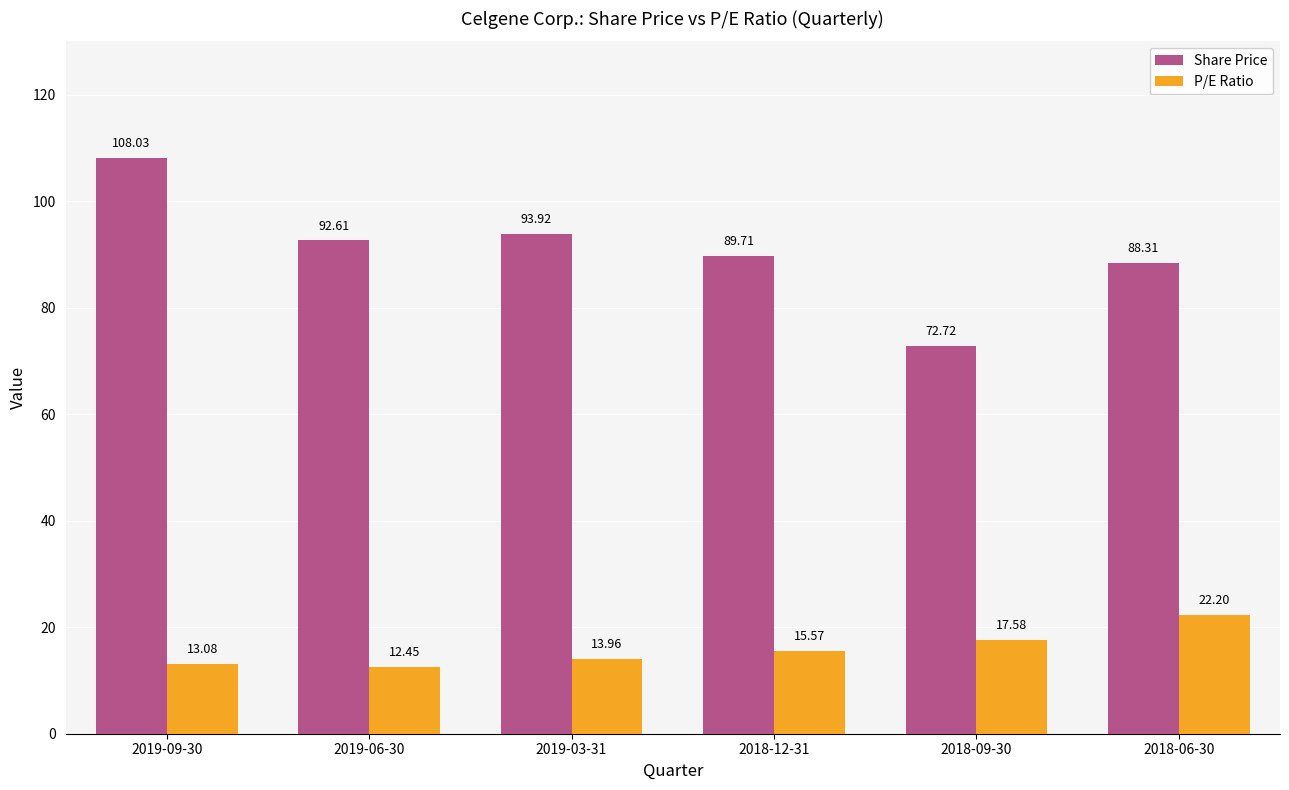

What is the label of the 5th bar from the right?

2019-06-30